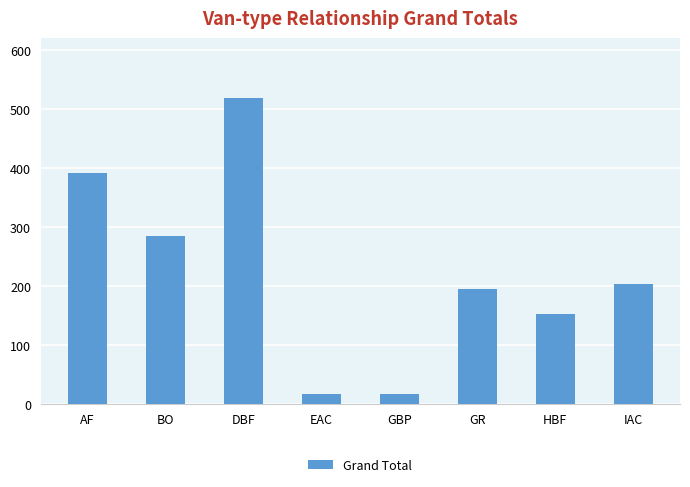

What is the value of the 6th bar from the left?

195